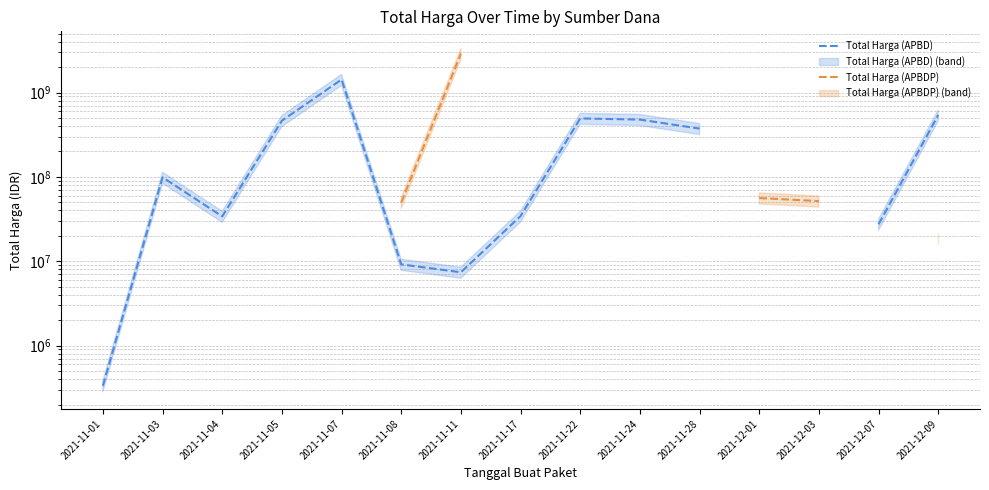

What position from the left is 2021-11-17?

8